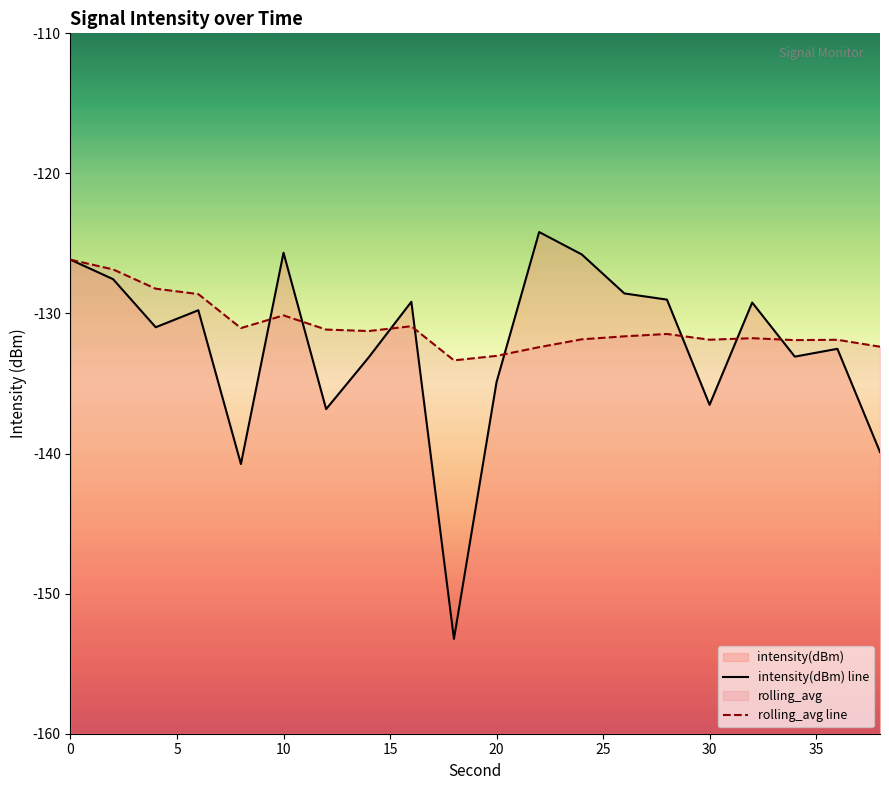

What is the approximate value of rolling_avg at 22?

-132.4